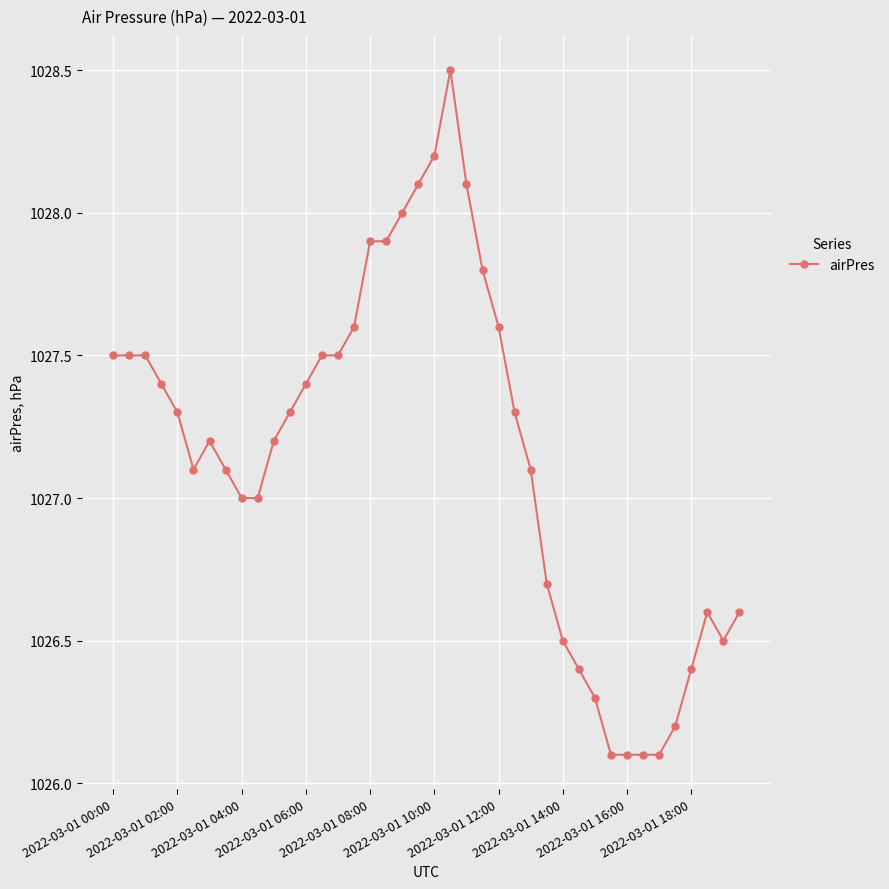

What is the average value?

1027.2